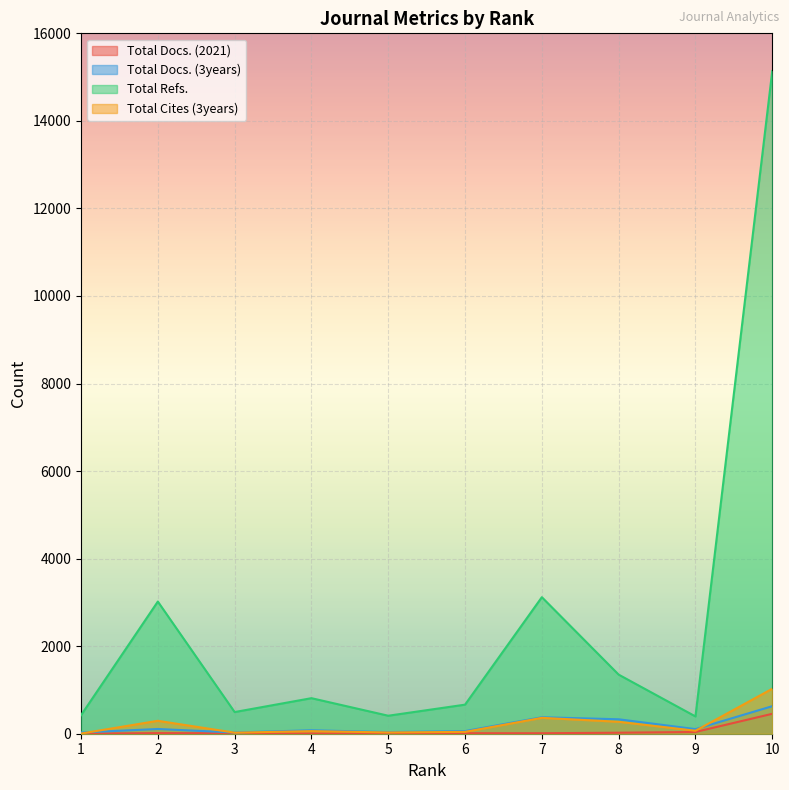

True or false: Total Docs. (3years) has more than 2 interior local peaks.

True